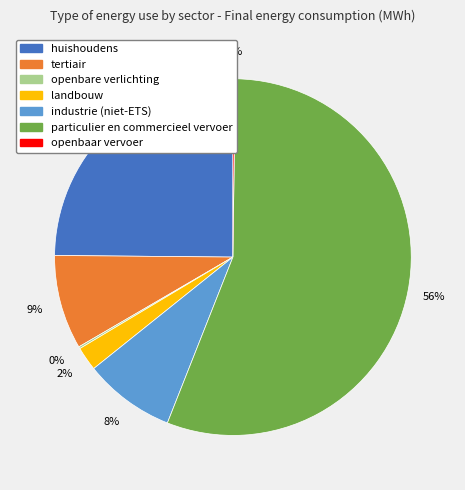

Do landbouw and huishoudens together represent more than half of the pie?

No